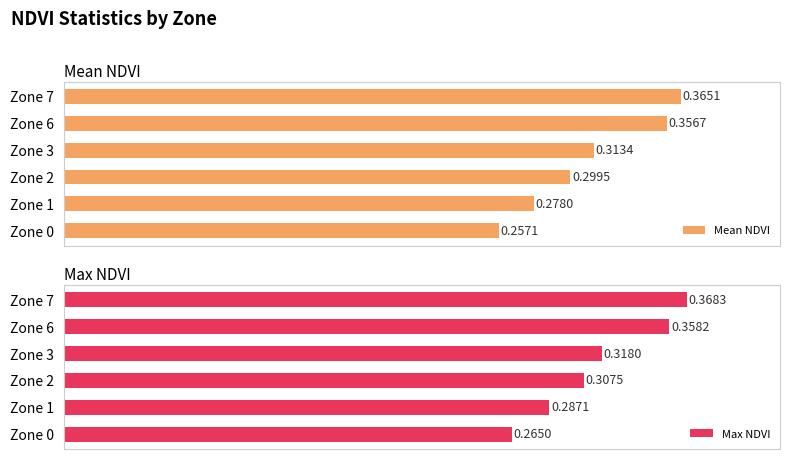

At how many categories does at least one series exceed 0?

6